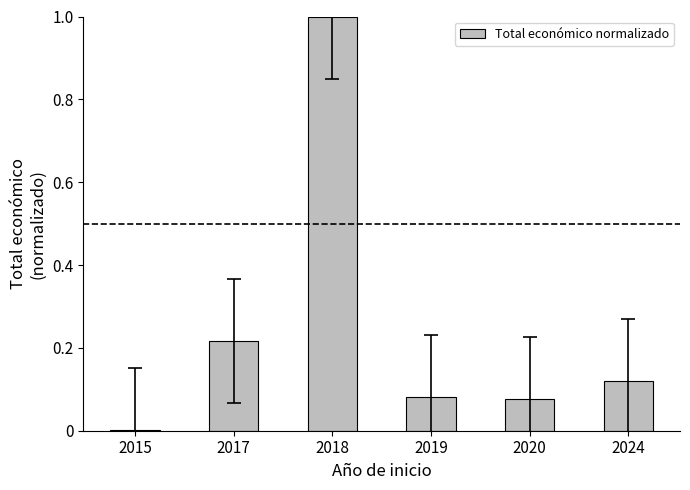

What is the greatest value displayed?

1.0